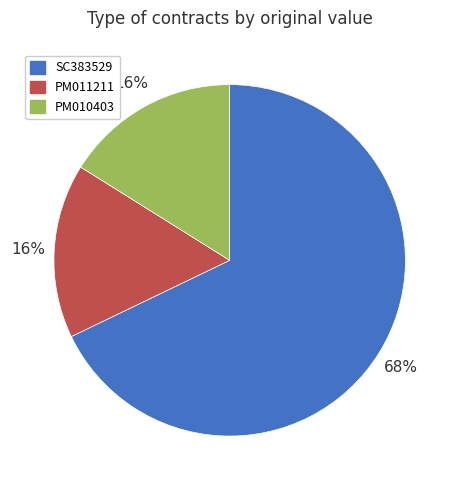

Does any single category account for the majority?

Yes